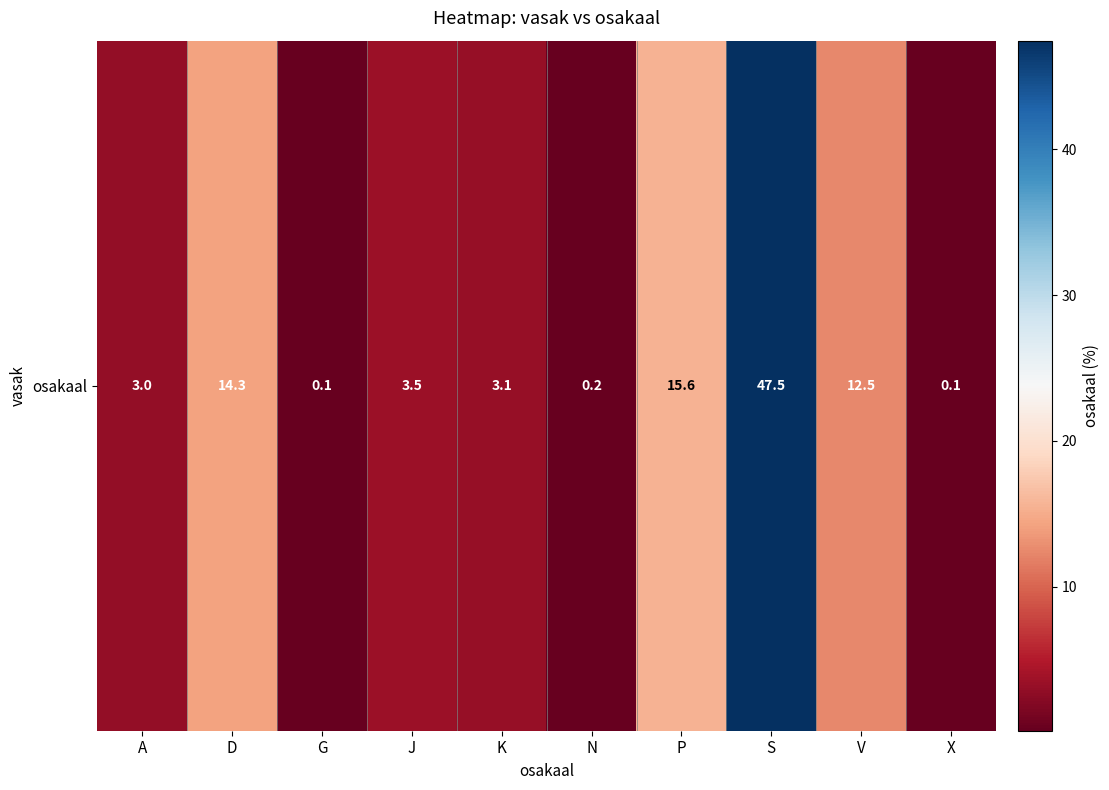

What is the difference between the maximum and minimum values?

47.3